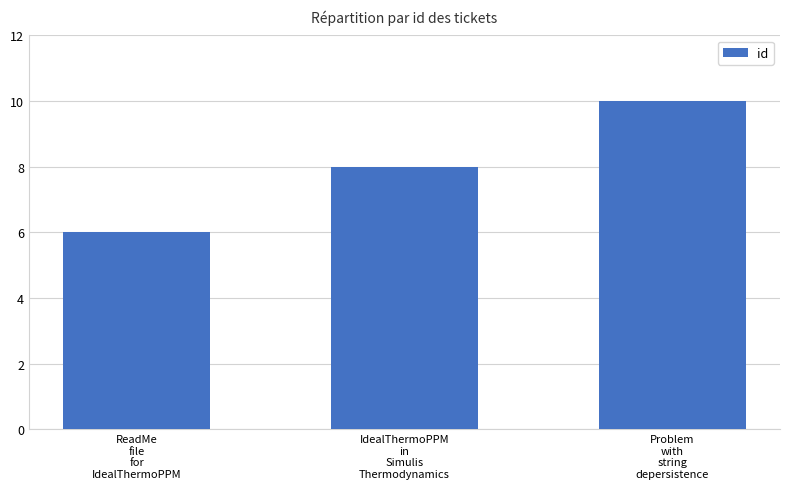

How many categories are shown in the chart?

3